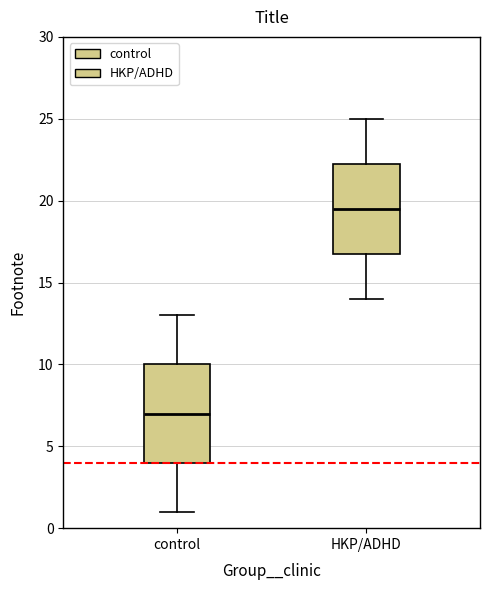

Where is the upper edge of the box for control on the y-axis? The values are not printed on the chart, so give them approximately, as read against the axis.

10.0